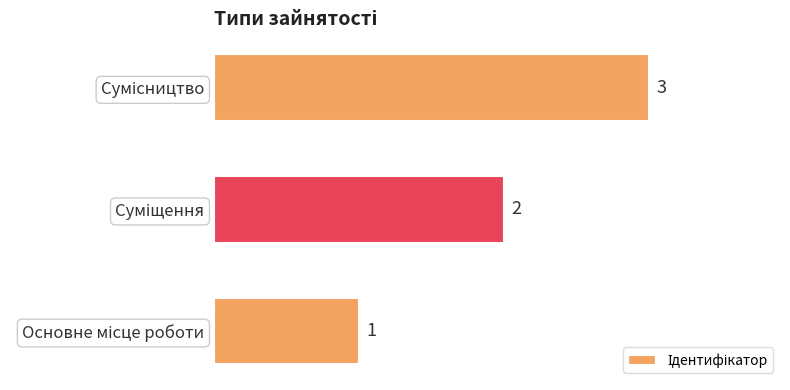

What is the maximum value shown in the chart?

3